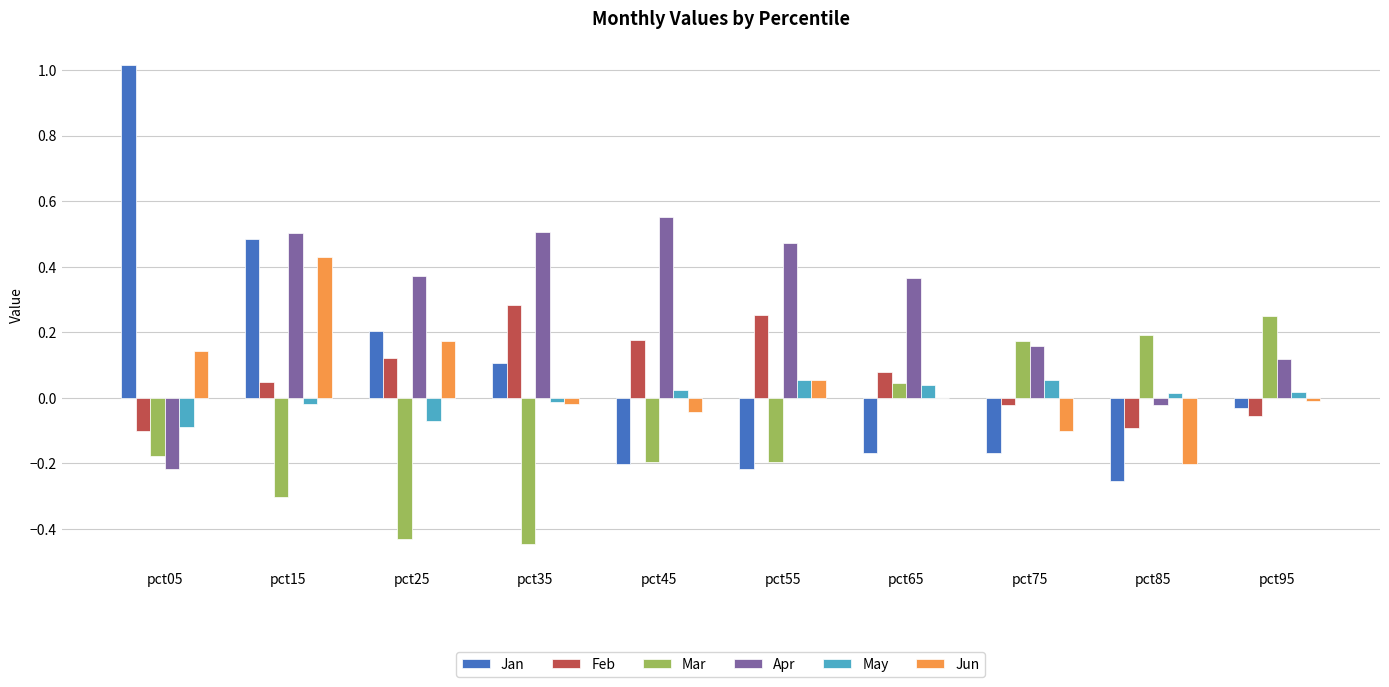

Which series has the largest total across all categories?

Apr